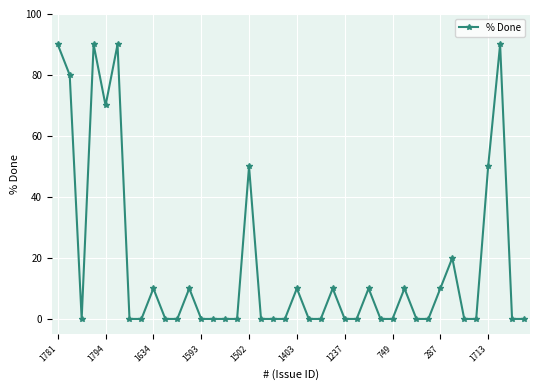

How many lines are shown in the chart?

1